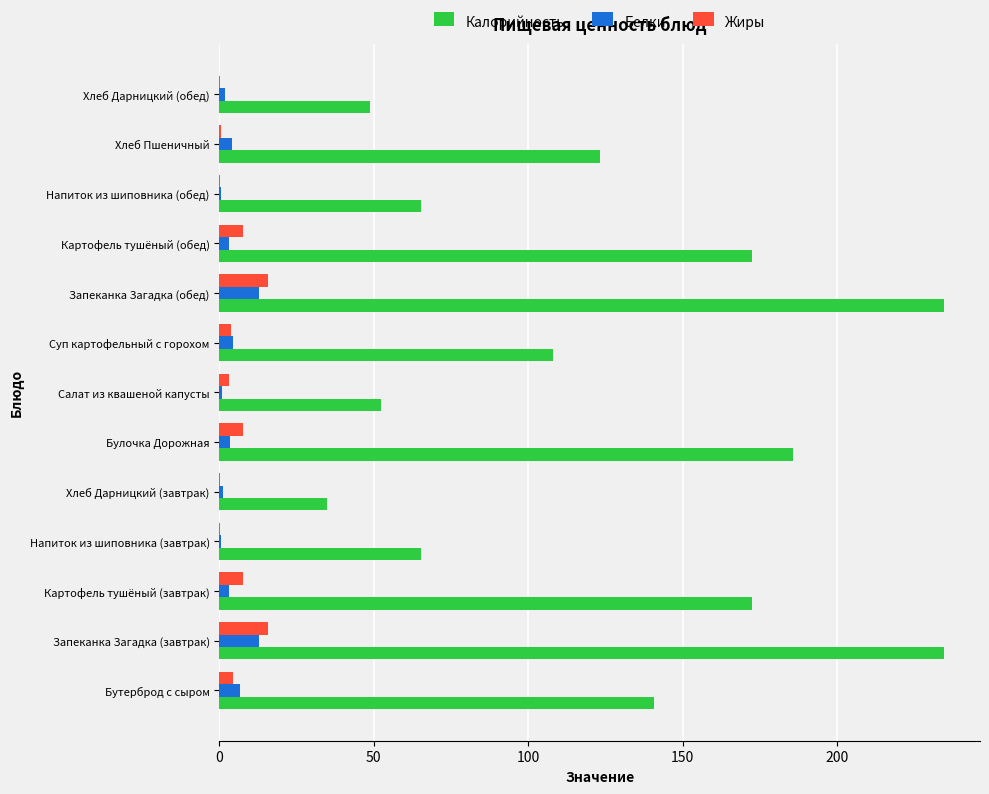

The Калорийность series shows 185.6 at Булочка Дорожная. True or false?

True